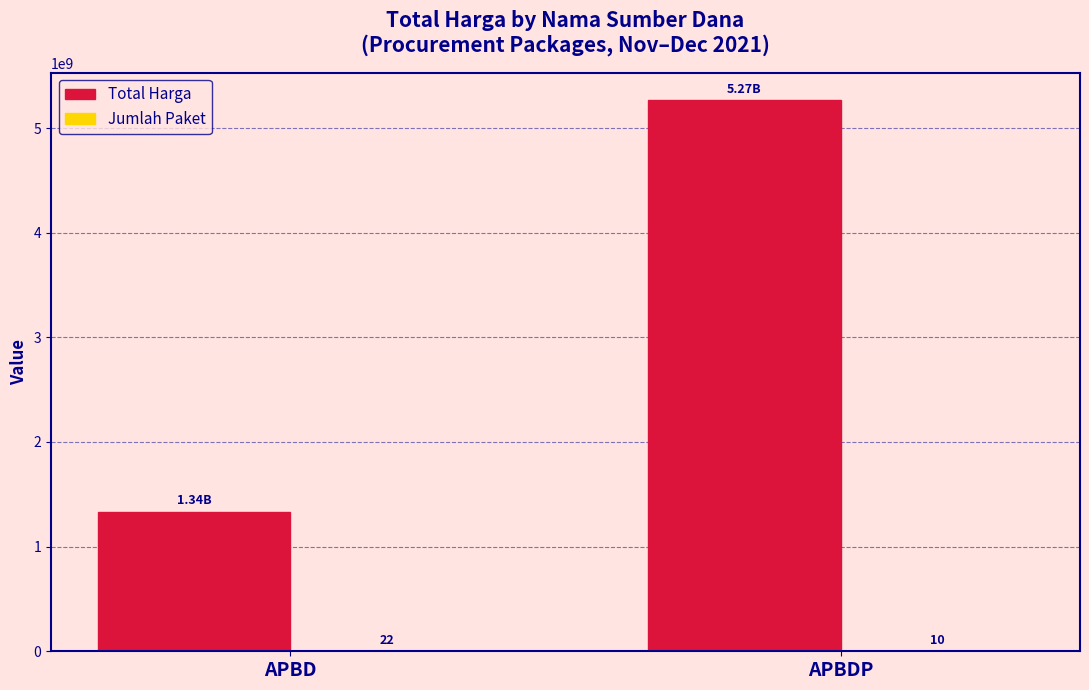

True or false: Total Harga has a value of 1927335292 at APBD.

False